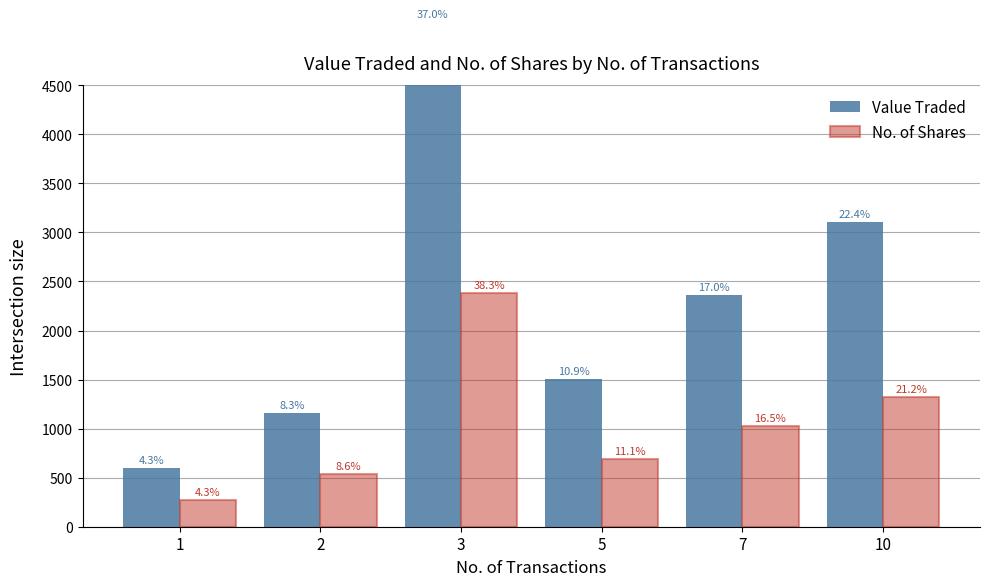

What is the value of the Value Traded bar at the 2nd from the left?

1158